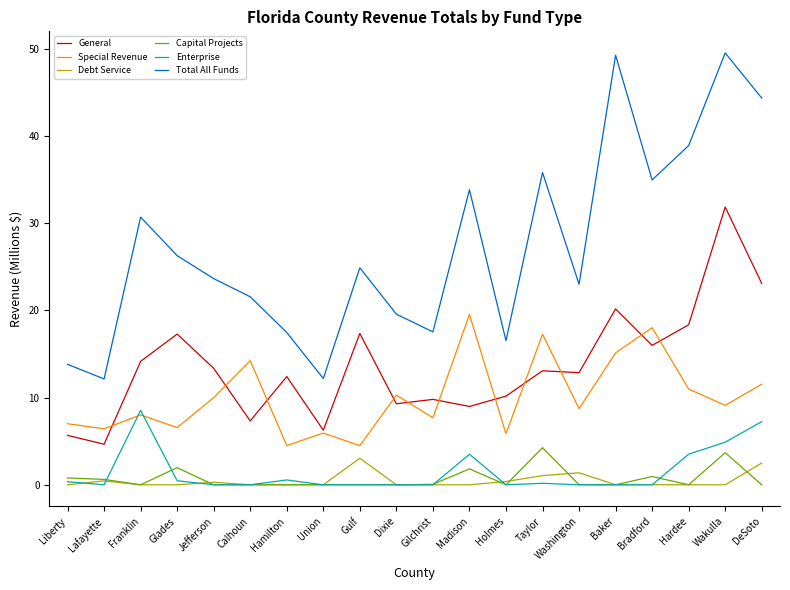

What is the highest value of the Enterprise series?

8.5